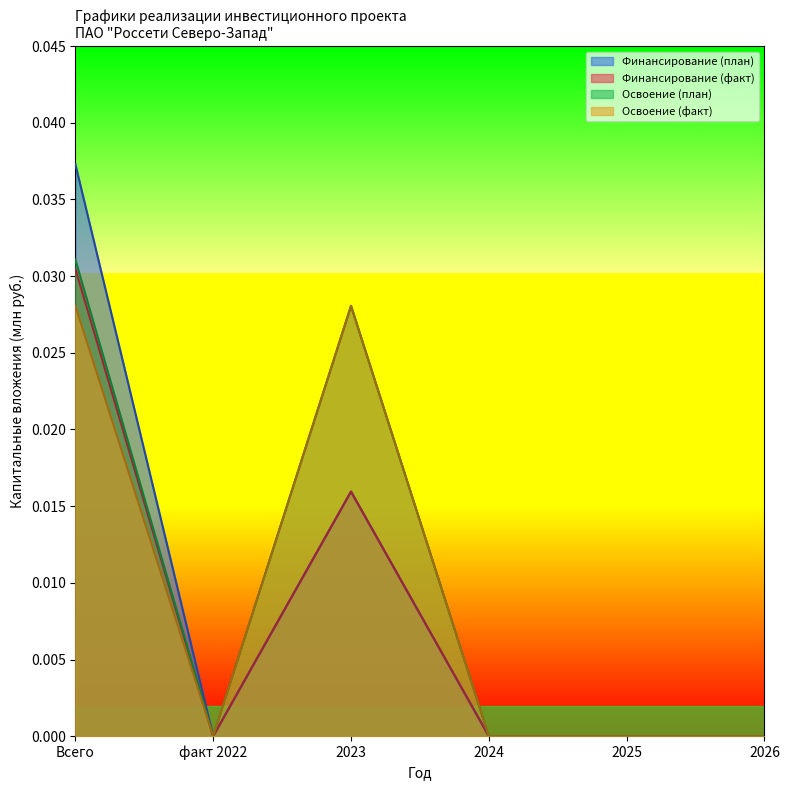

Which series has the largest total across all categories?

Освоение (план)